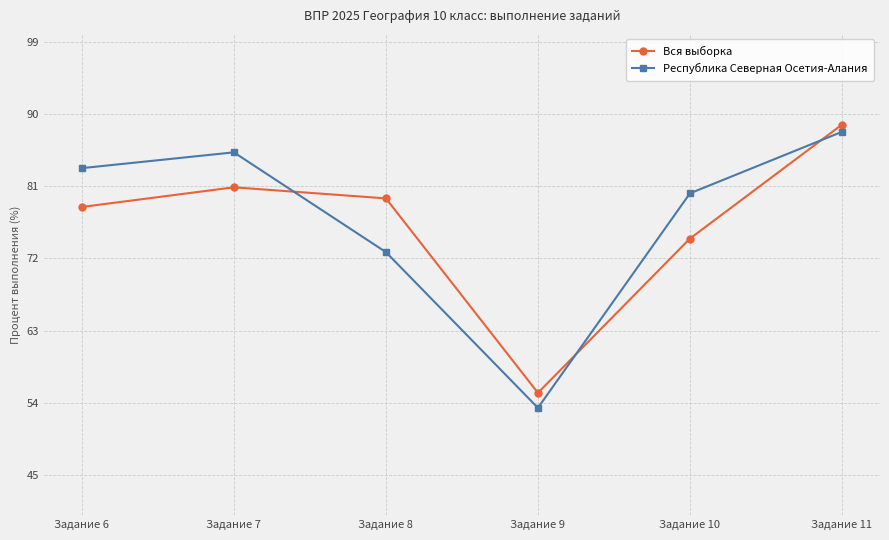

Does the chart have visible grid lines?

Yes